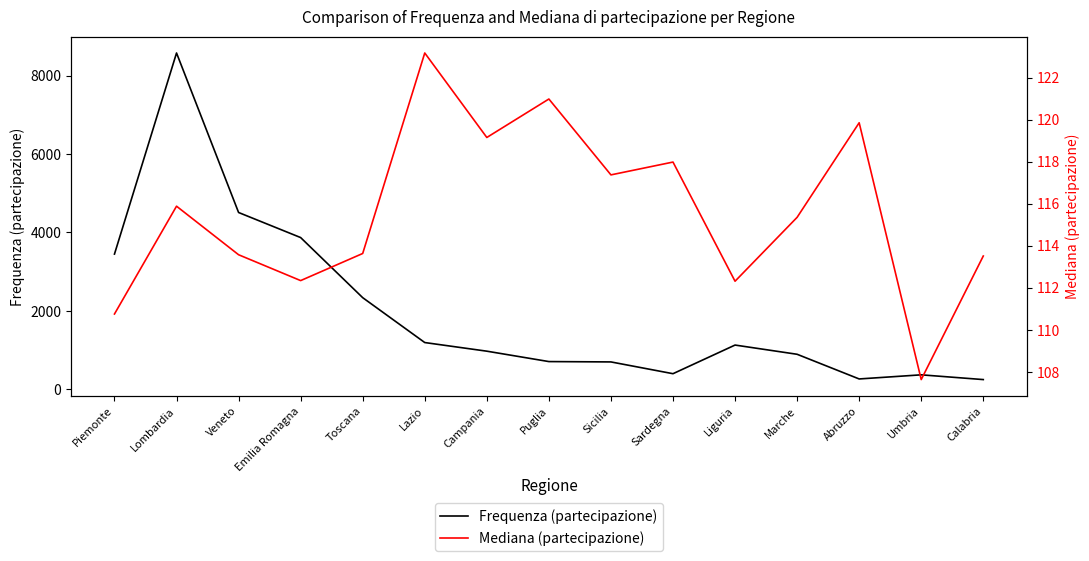

At which category does the chart reach its peak across all series?

Lombardia